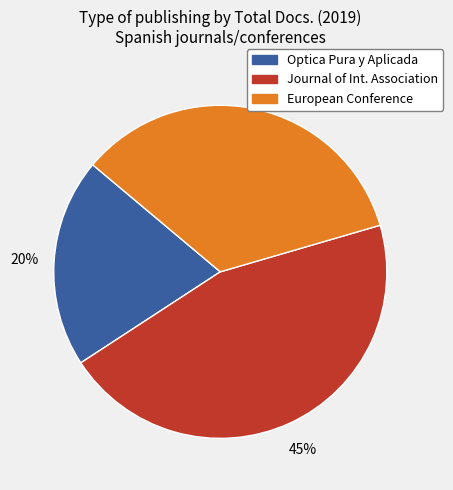

Is there a majority slice in this chart?

No